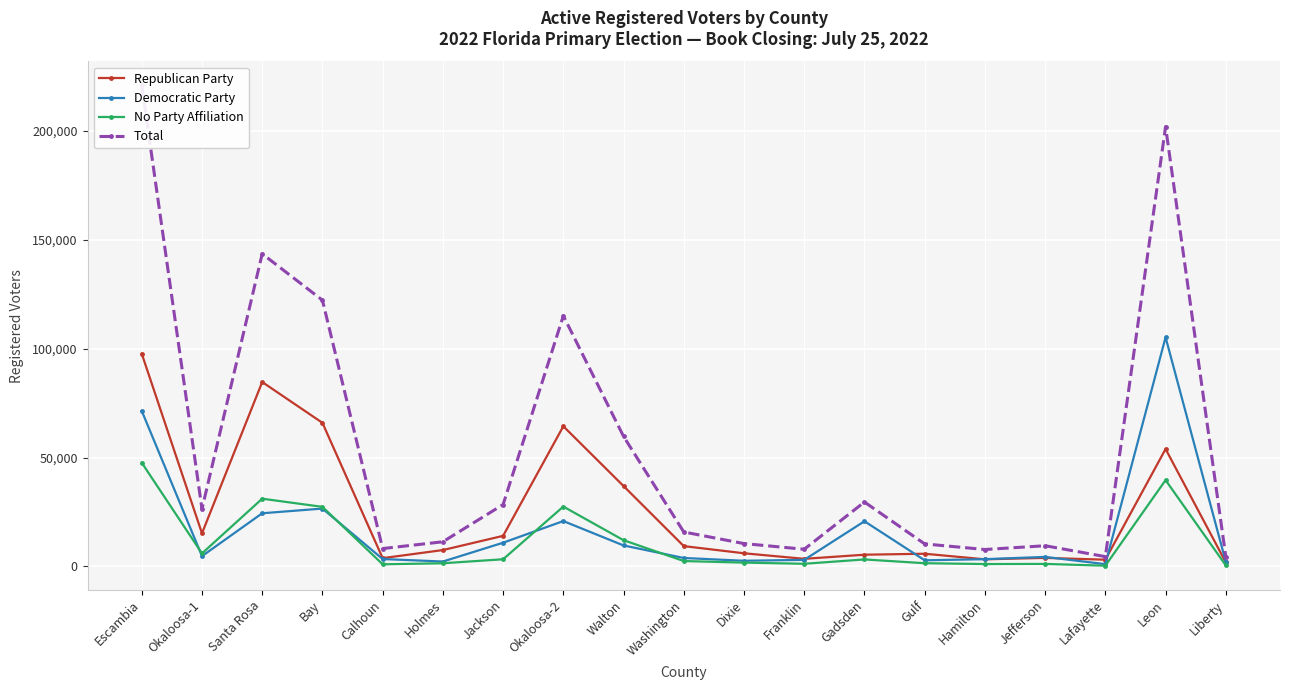

At how many categories does at least one series exceed 203359?

1